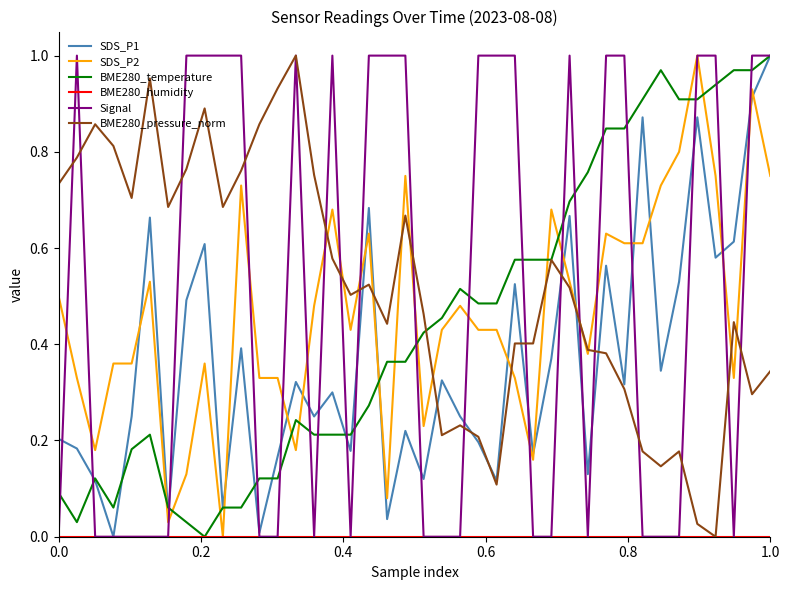

Count the number of categories in the chart.

40